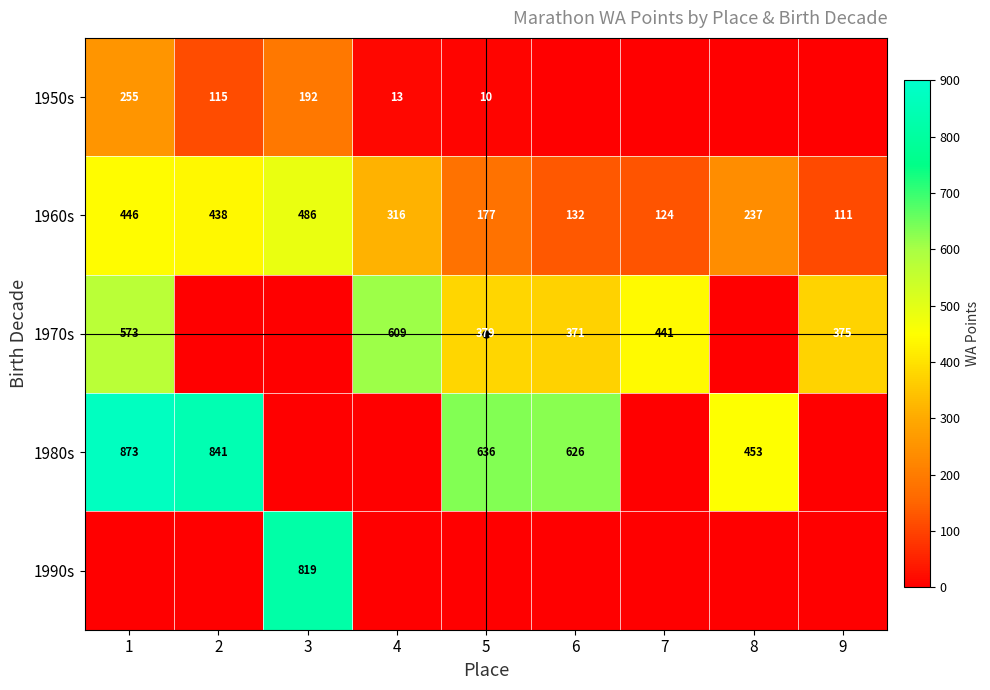

At which label does 1980s first exceed 453?

1